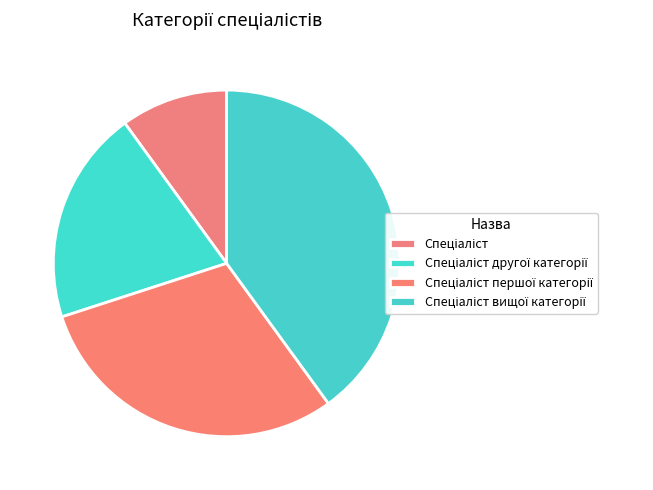

How many slices are in this pie chart?

4